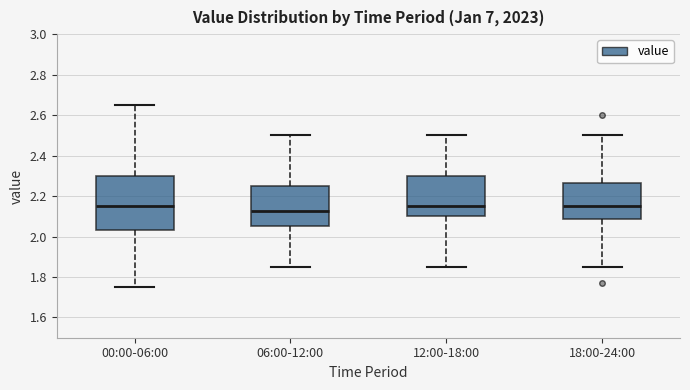

Reading left to right, read every box against the y-axis: the position of its median line, the range the box covers, and the ends of its whiskers. The values are not printed on the chart, so give them approximately, as read against the axis.

00:00-06:00: median 2.16, box 2.04 to 2.30, whiskers 1.76 to 2.66
06:00-12:00: median 2.12, box 2.06 to 2.26, whiskers 1.86 to 2.50
12:00-18:00: median 2.16, box 2.10 to 2.30, whiskers 1.86 to 2.50
18:00-24:00: median 2.16, box 2.08 to 2.26, whiskers 1.86 to 2.50